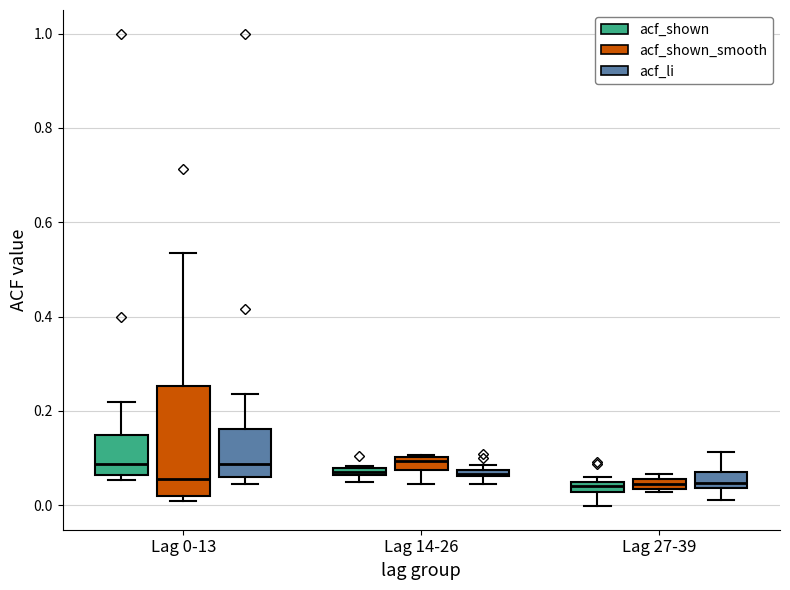

Where is the lower edge of the box for Lag 27-39 (acf_shown_smooth) on the y-axis? The values are not printed on the chart, so give them approximately, as read against the axis.

0.04